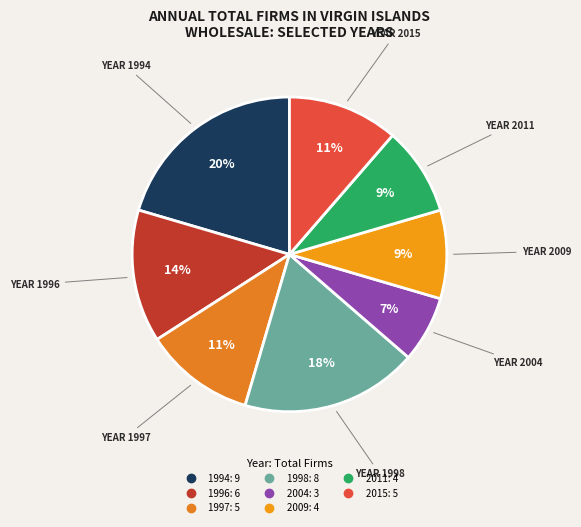

How many segments does this pie chart have?

8